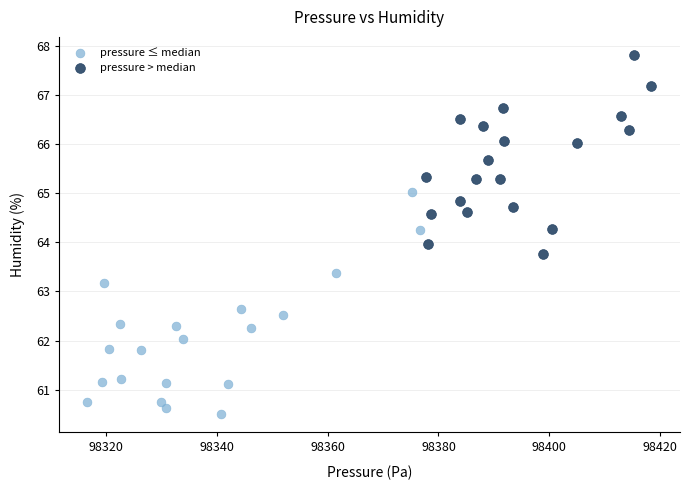

Which series has the widest spread of Y values?

pressure ≤ median